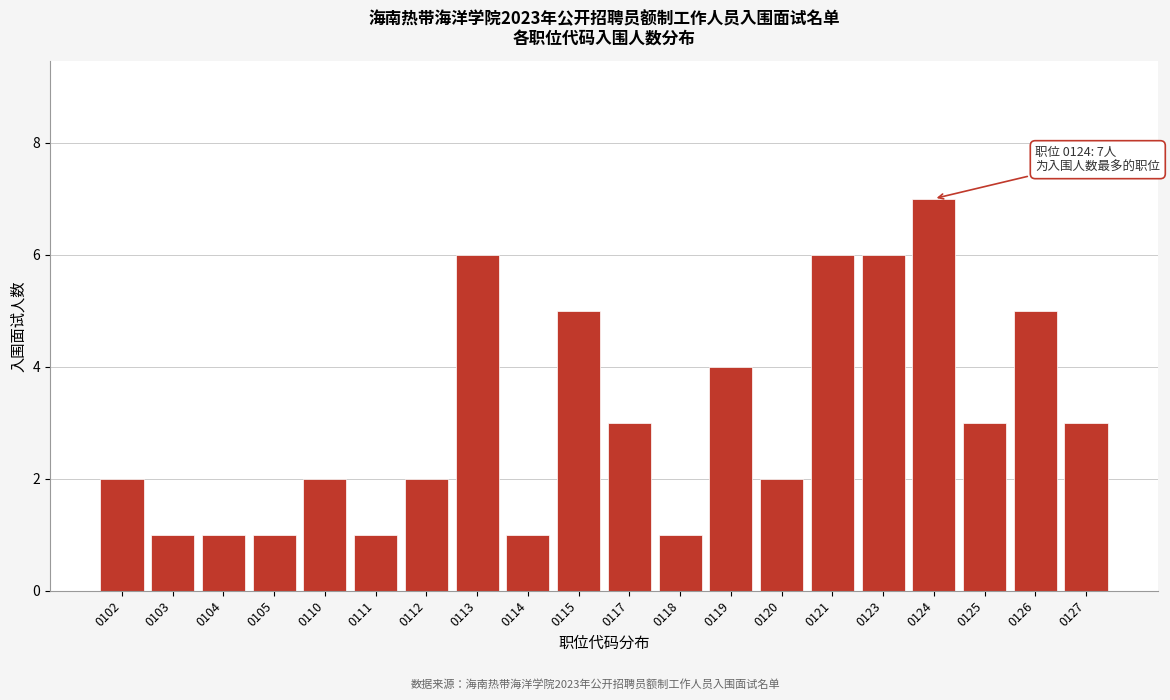

Reading left to right, list all the values displayed in this chart.

2	1	1	1	2	1	2	6	1	5	3	1	4	2	6	6	7	3	5	3